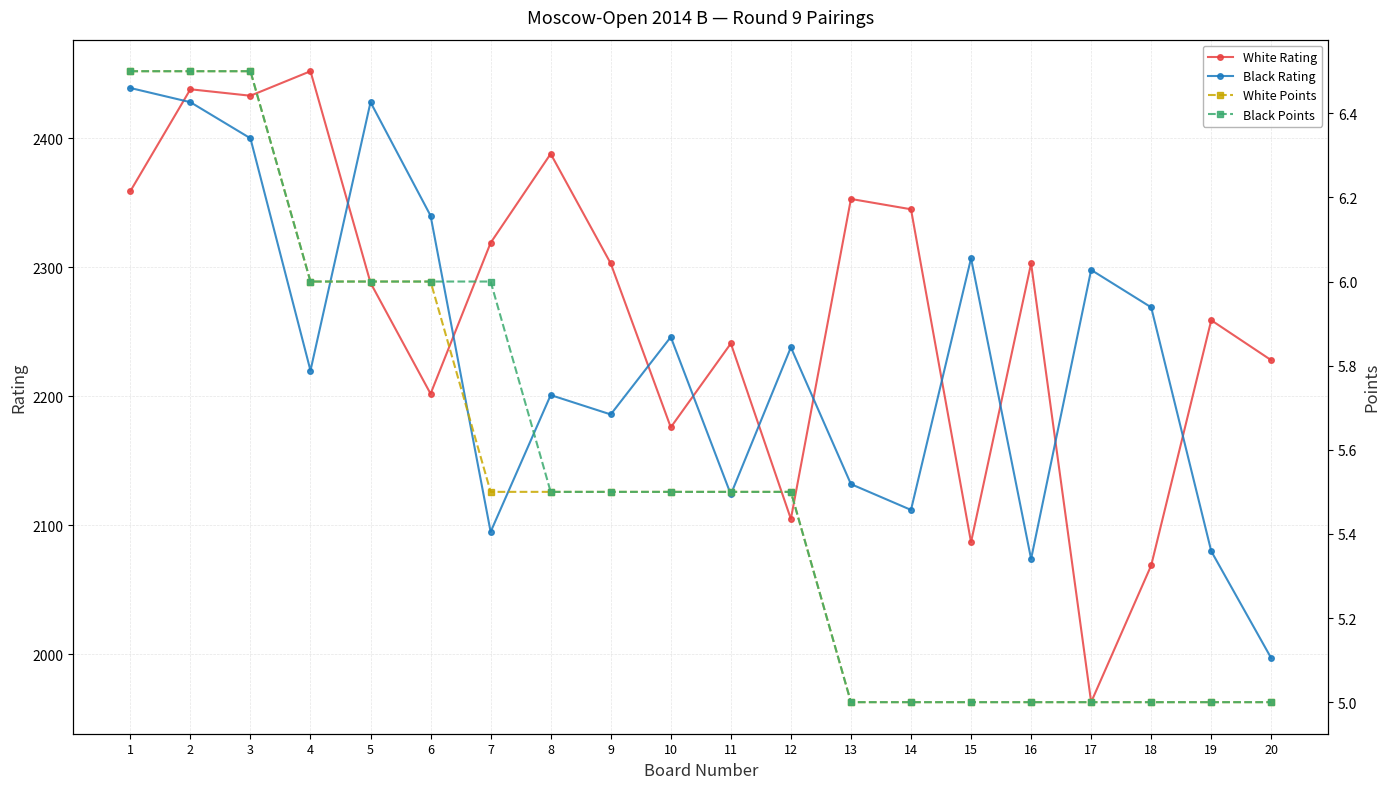

How many lines are shown in the chart?

4